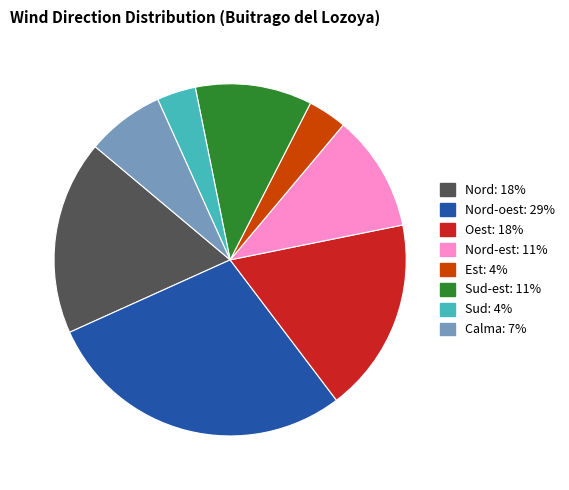

What is the largest slice in the pie chart?

Nord-oest: 29%